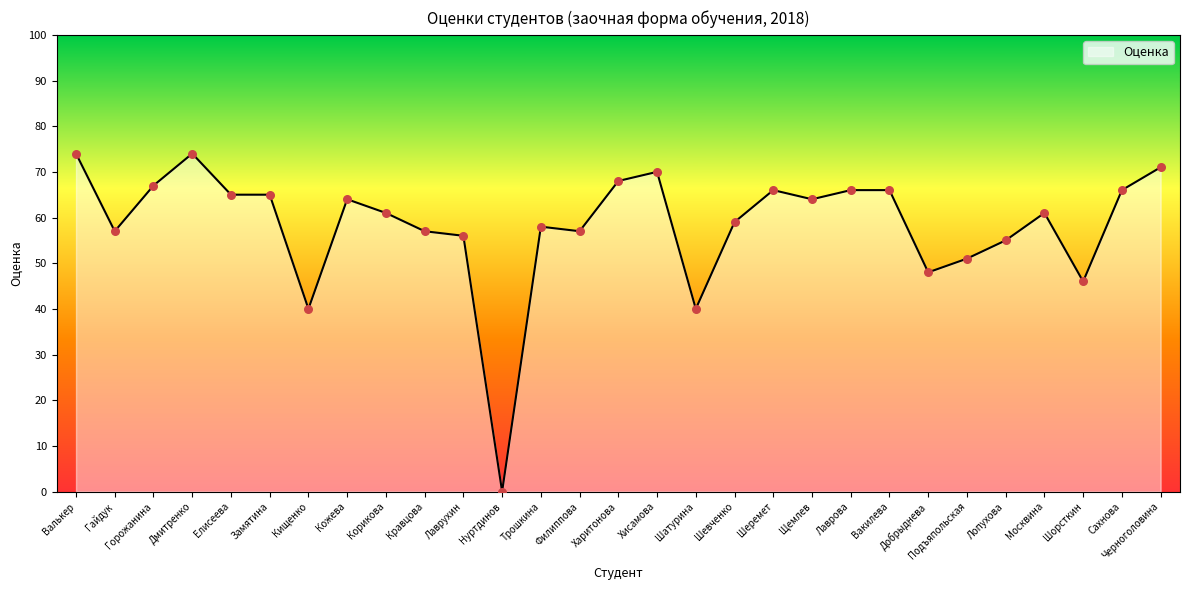

Approximately how many times larger is the value at Шатурина compared to Валькер?

0.5